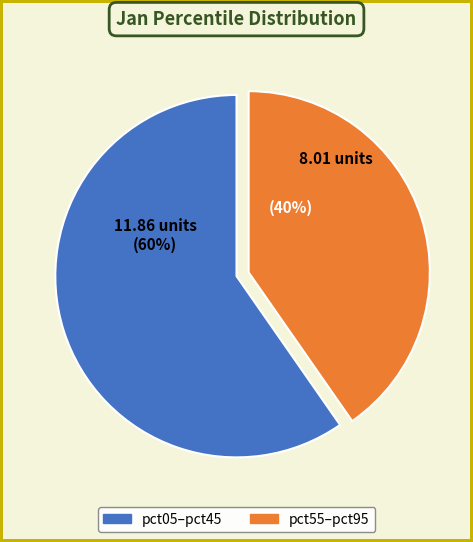

Does any single category account for the majority?

Yes